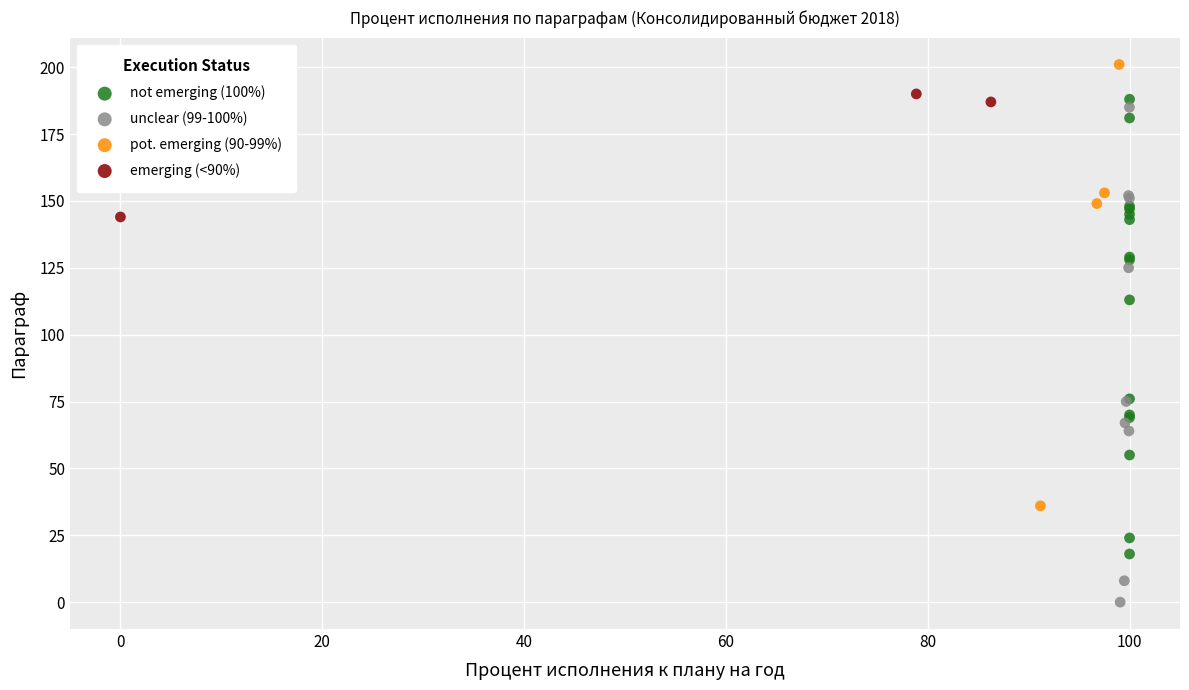

Which series has the widest spread of Y values?

unclear (99-100%)